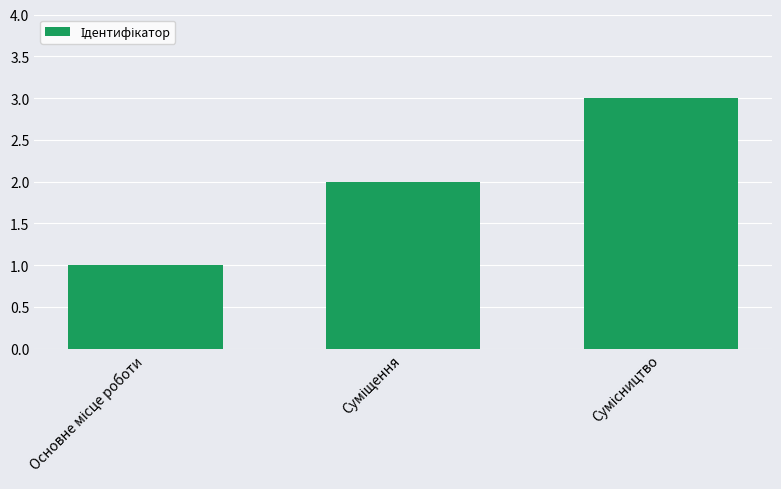

How many data points are less than 2?

1